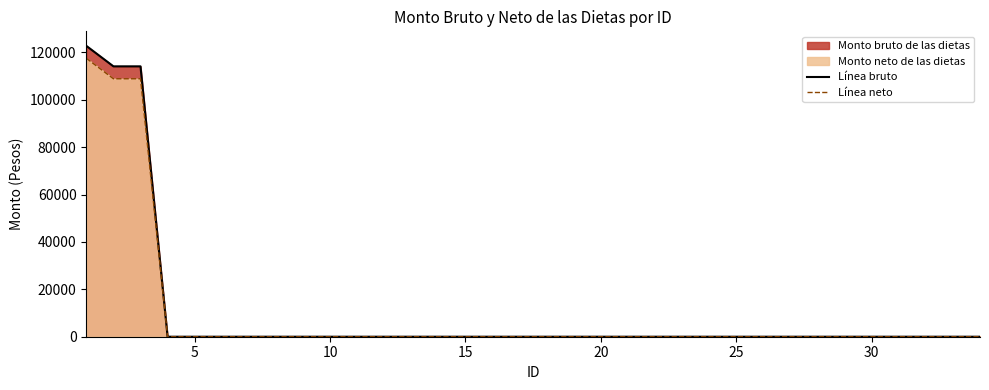

Reading left to right, extract all data points from this chart.

Línea bruto: 122706.5	114069.8	114069.8	0.0	0.0	0.0	0.0	0.0	0.0	0.0	0.0	0.0	0.0	0.0	0.0	0.0	0.0	0.0	0.0	0.0	0.0	0.0	0.0	0.0	0.0	0.0	0.0	0.0	0.0	0.0	0.0	0.0	0.0	0.0
Línea neto: 117467.2	108830.4	108830.4	0.0	0.0	0.0	0.0	0.0	0.0	0.0	0.0	0.0	0.0	0.0	0.0	0.0	0.0	0.0	0.0	0.0	0.0	0.0	0.0	0.0	0.0	0.0	0.0	0.0	0.0	0.0	0.0	0.0	0.0	0.0